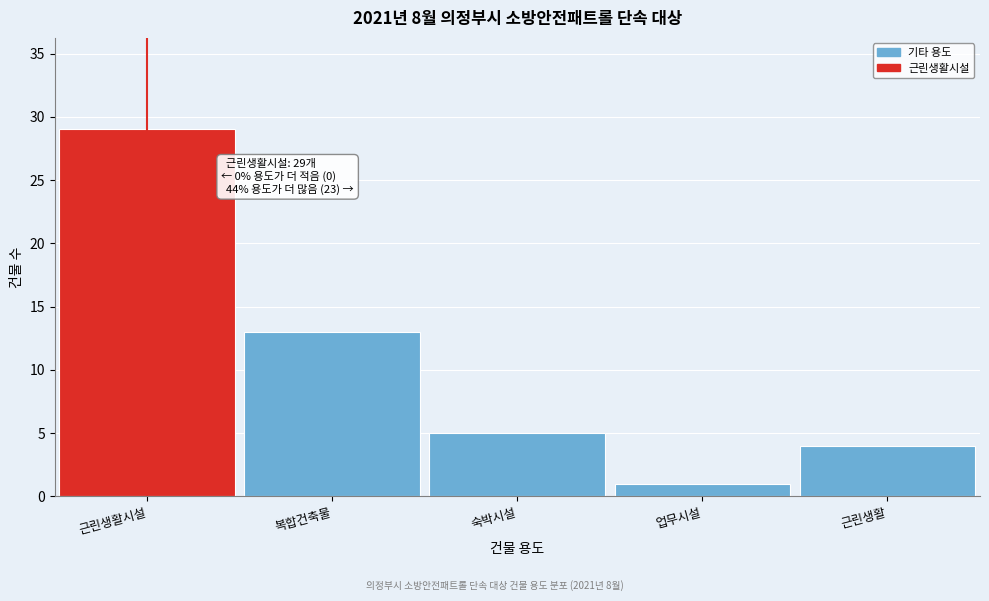

Reading left to right, transcribe all the data shown in this chart.

근린생활시설=29	복합건축물=13	숙박시설=5	업무시설=1	근린생활=4